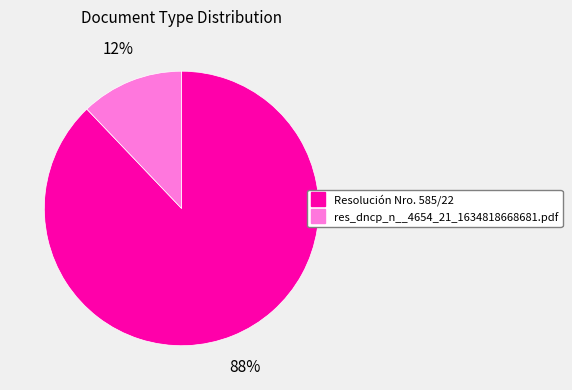

Which category has the smallest portion of the pie?

res_dncp_n__4654_21_1634818668681.pdf